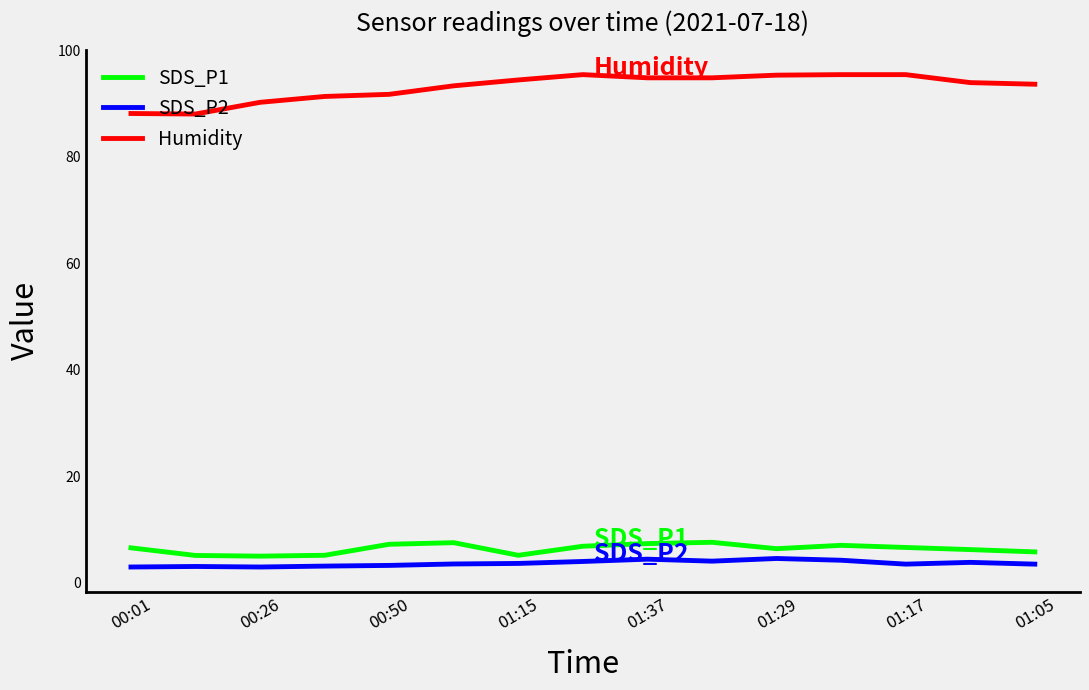

Which series has the largest total across all categories?

Humidity